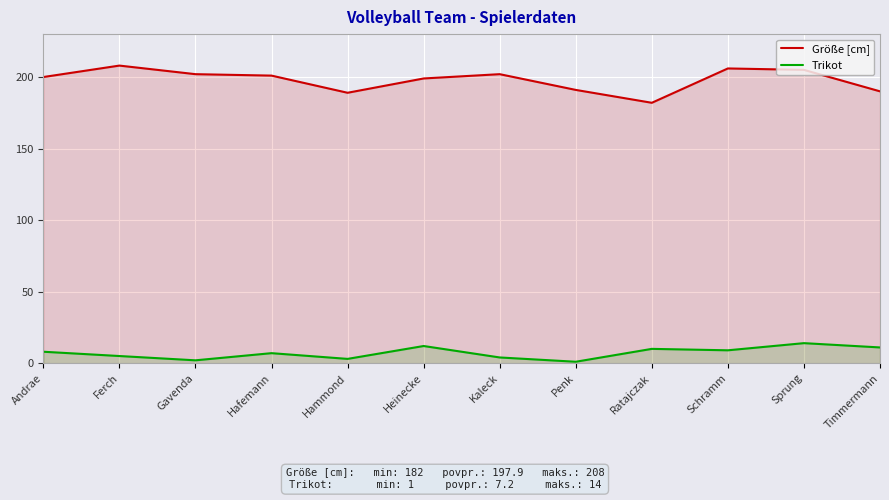

Rank the series by their average value, from lowest to highest.

Trikot, Größe [cm]